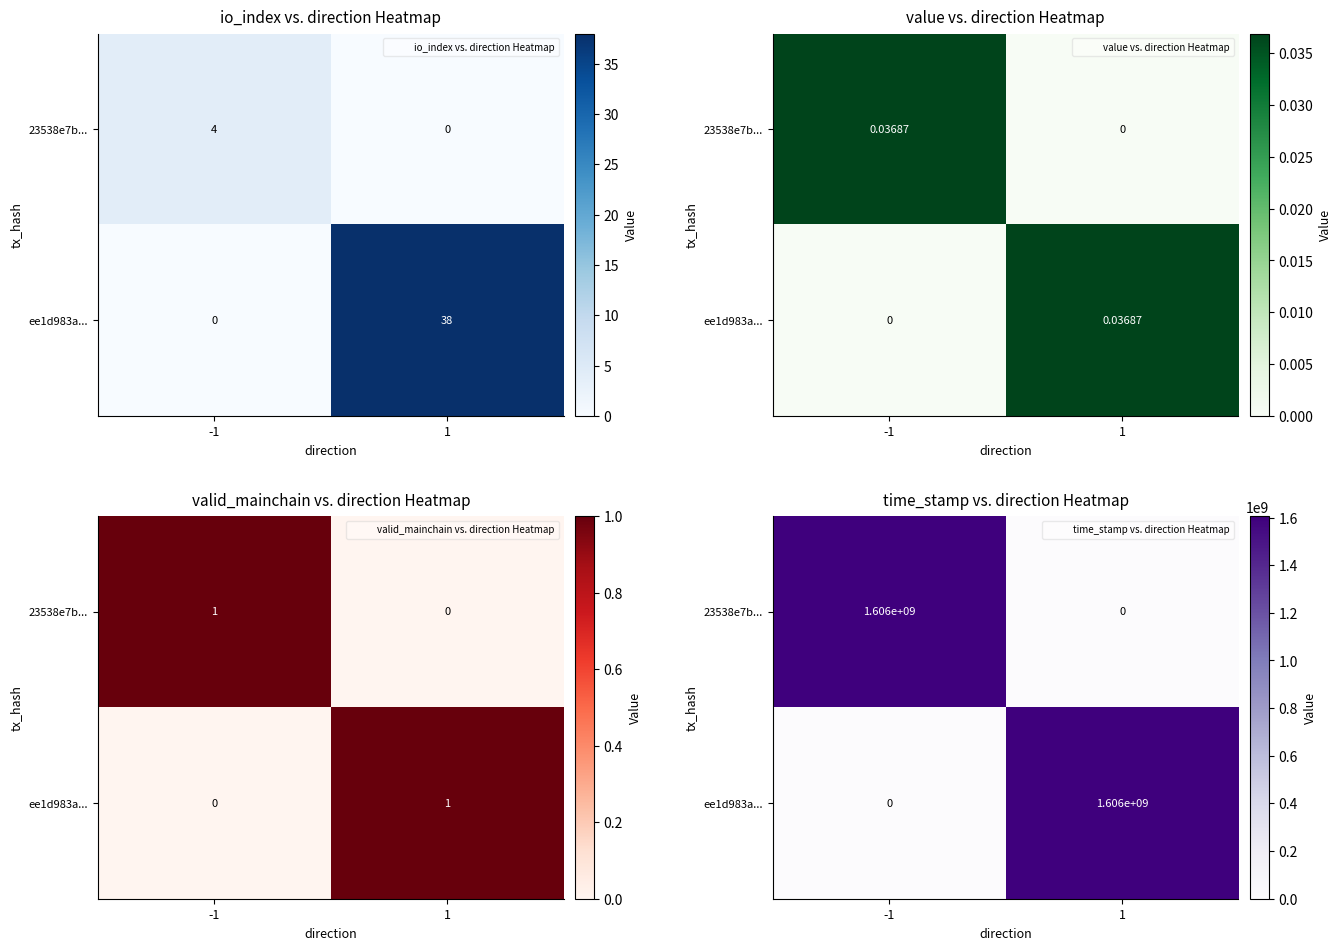

What is the average value of the 23538e7b... series?

802791698